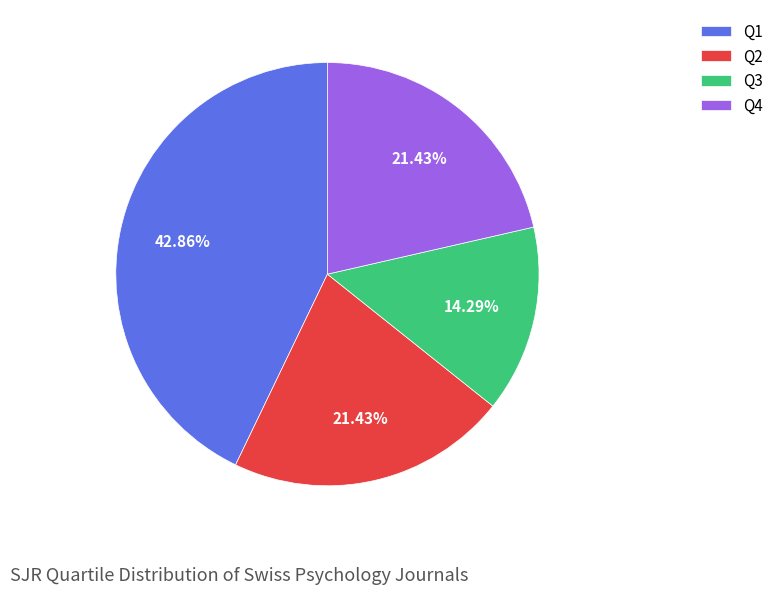

How many slices are in this pie chart?

4